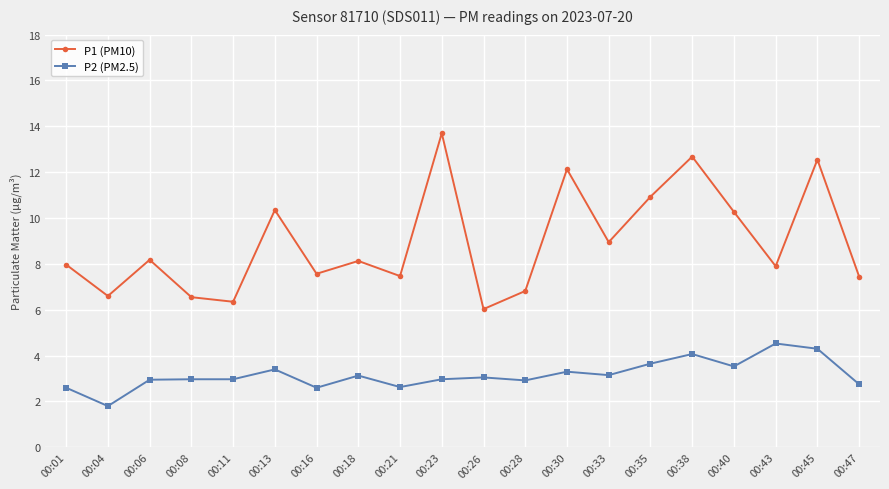

True or false: P1 (PM10) and P2 (PM2.5) intersect in this chart.

False